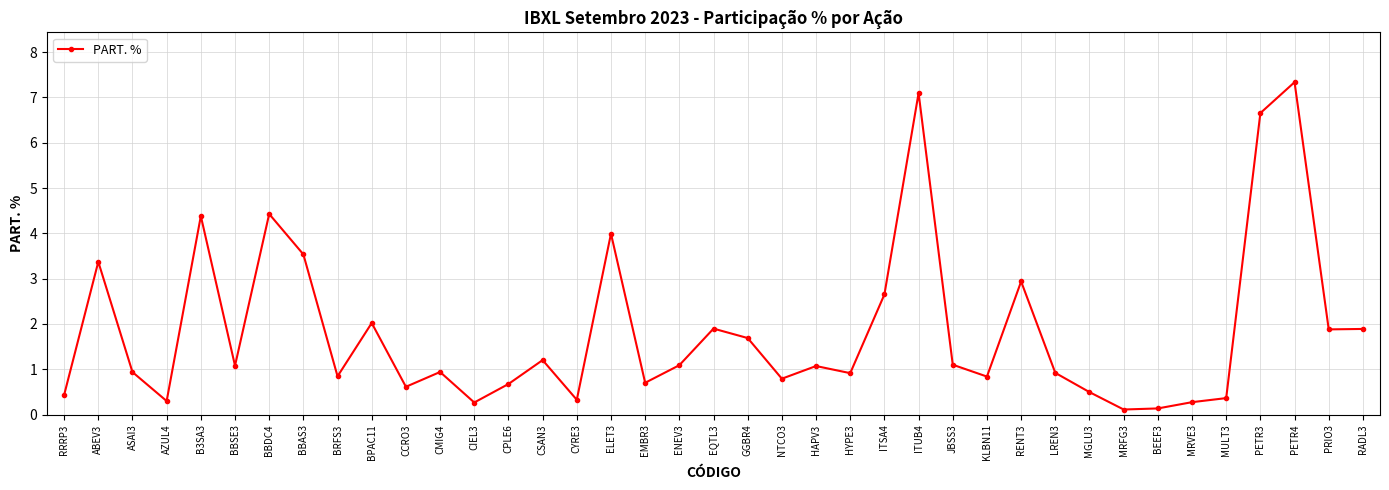

What is the change in value from B3SA3 to CCRO3?

-3.8